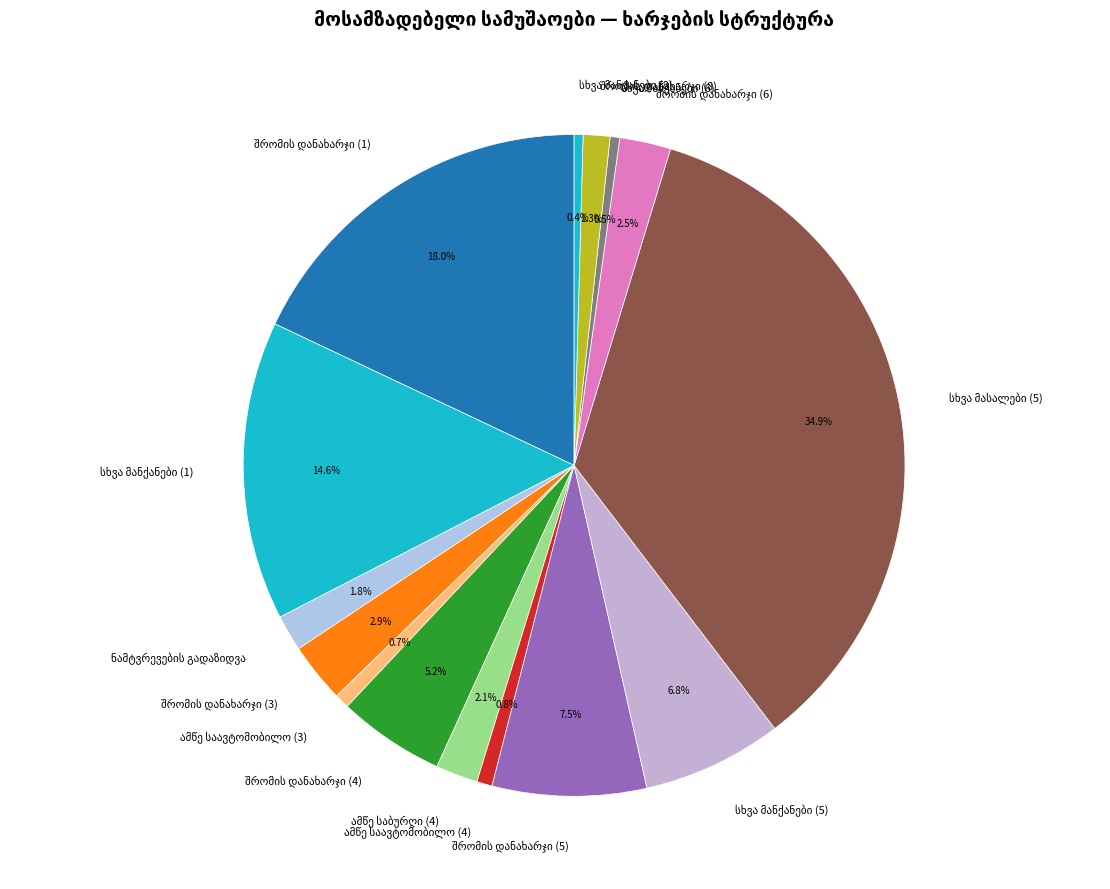

Count the number of slices in the pie.

15